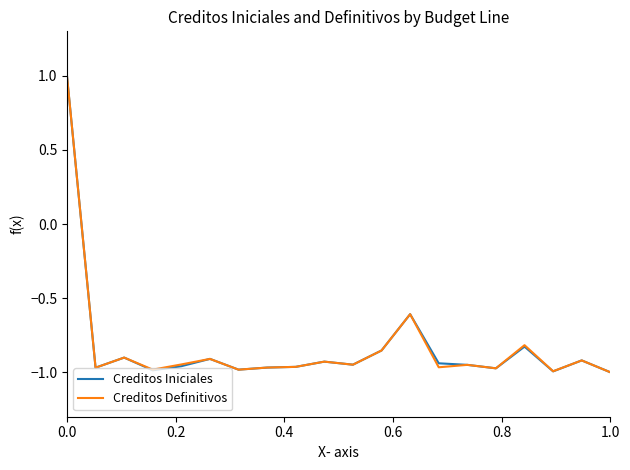

What are all the series names shown in the legend?

Creditos Iniciales, Creditos Definitivos